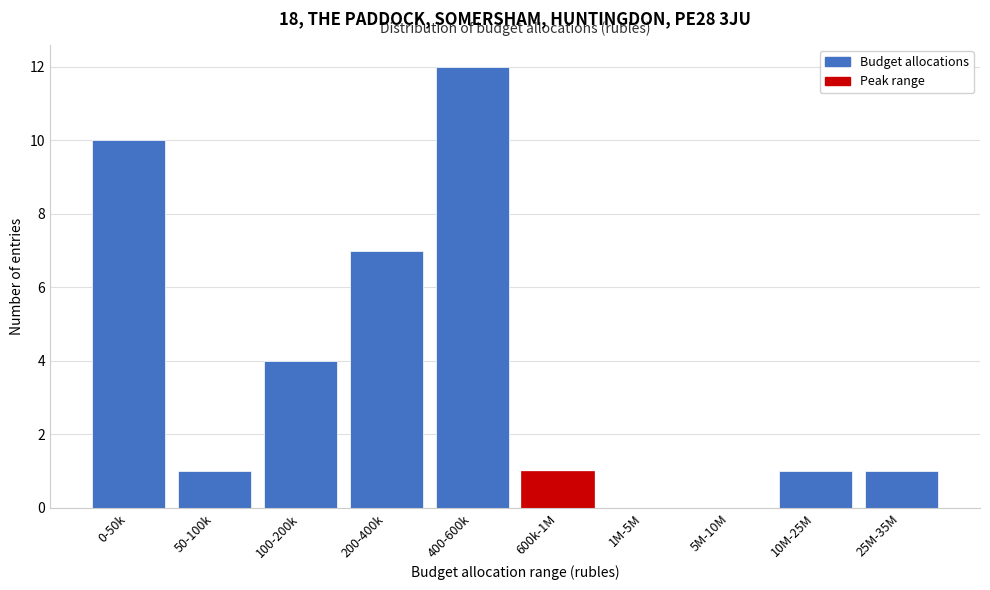

Reading right to left, what are all the values shown in this chart?

25M-35M=1	10M-25M=1	5M-10M=0	1M-5M=0	600k-1M=1	400-600k=12	200-400k=7	100-200k=4	50-100k=1	0-50k=10